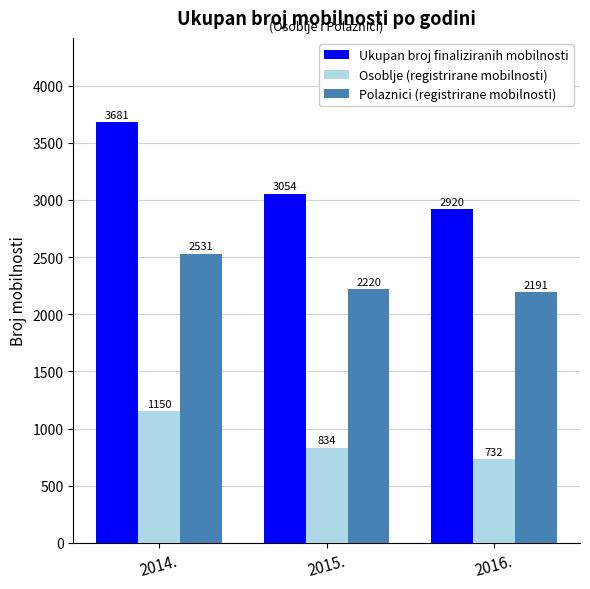

What is the difference between the Polaznici (registrirane mobilnosti) values at 2016. and 2014.?

340